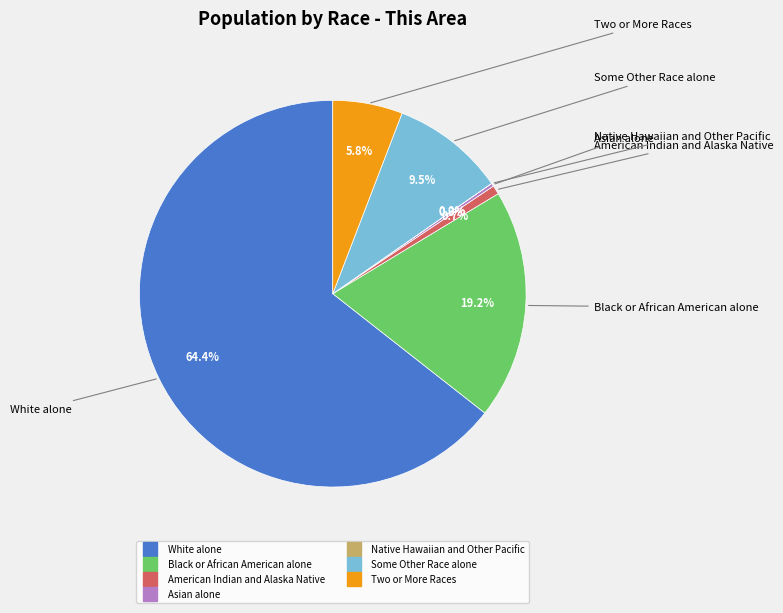

Does any single category account for the majority?

Yes